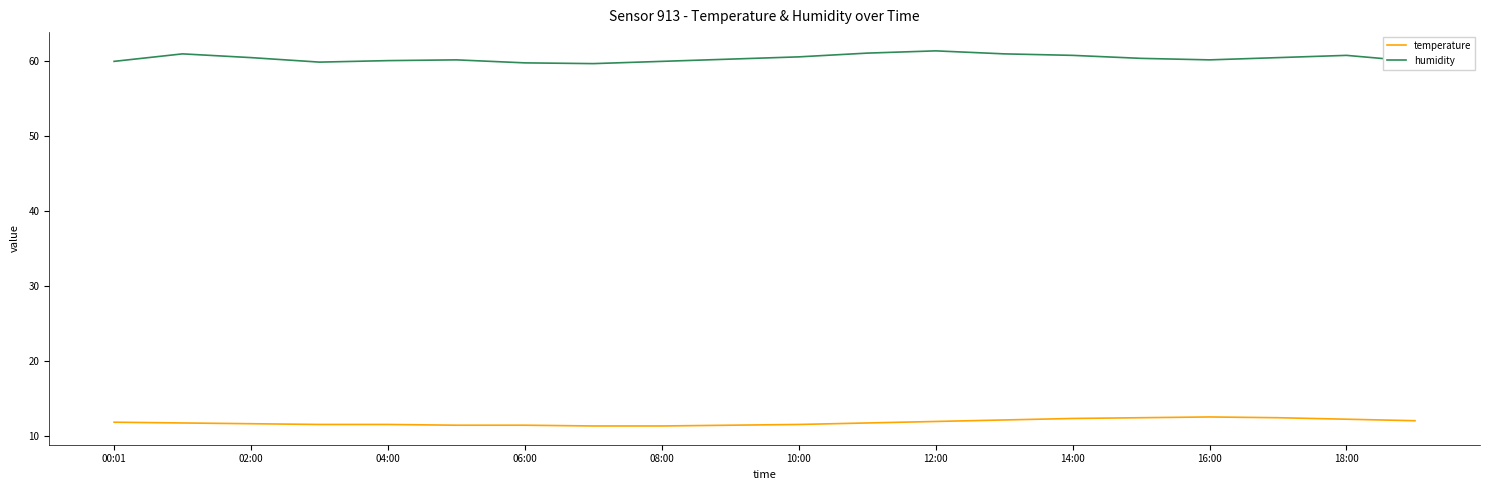

What is the lowest value of the humidity series?

59.7